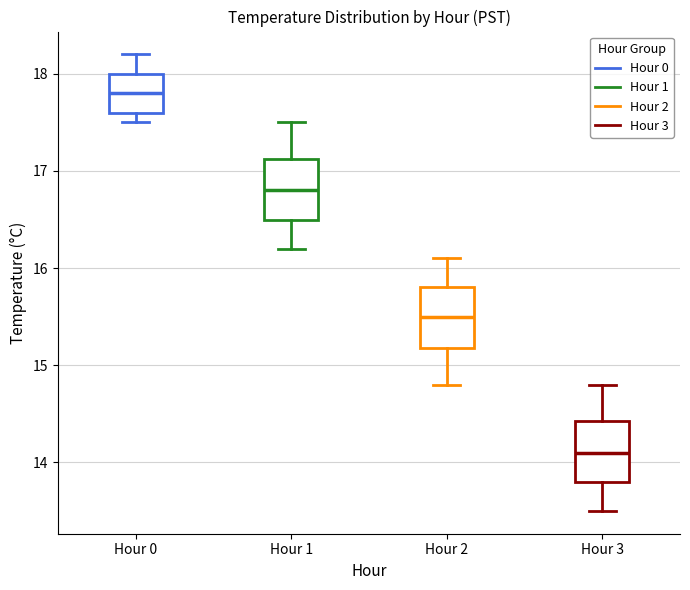

Which box has the highest median line?

Hour 0